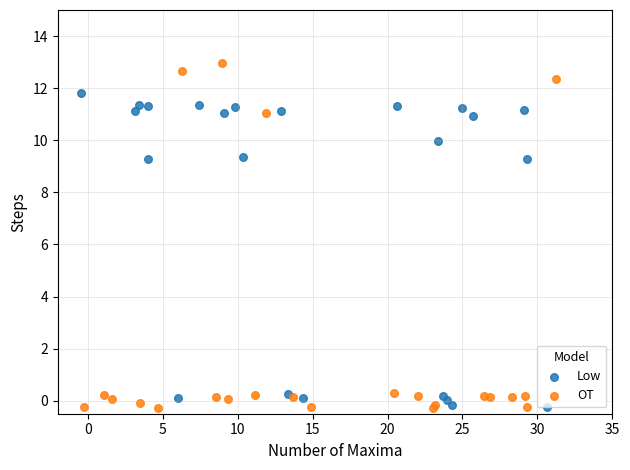

Which series has the widest spread of Y values?

OT